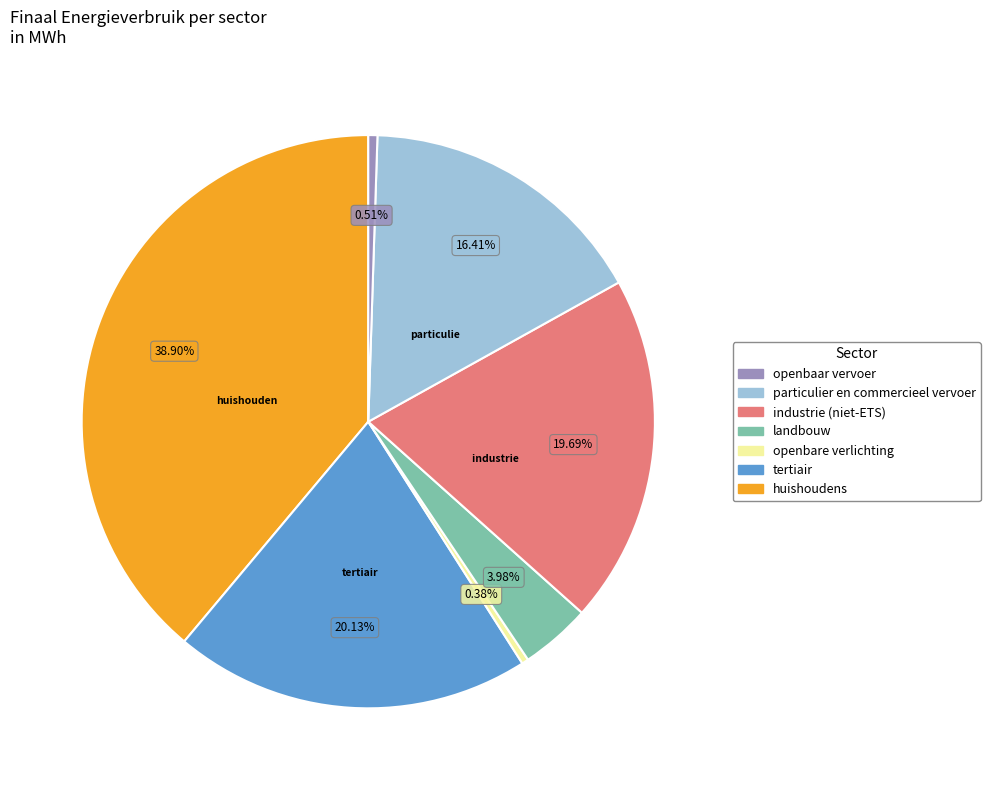

Does any single category account for the majority?

No